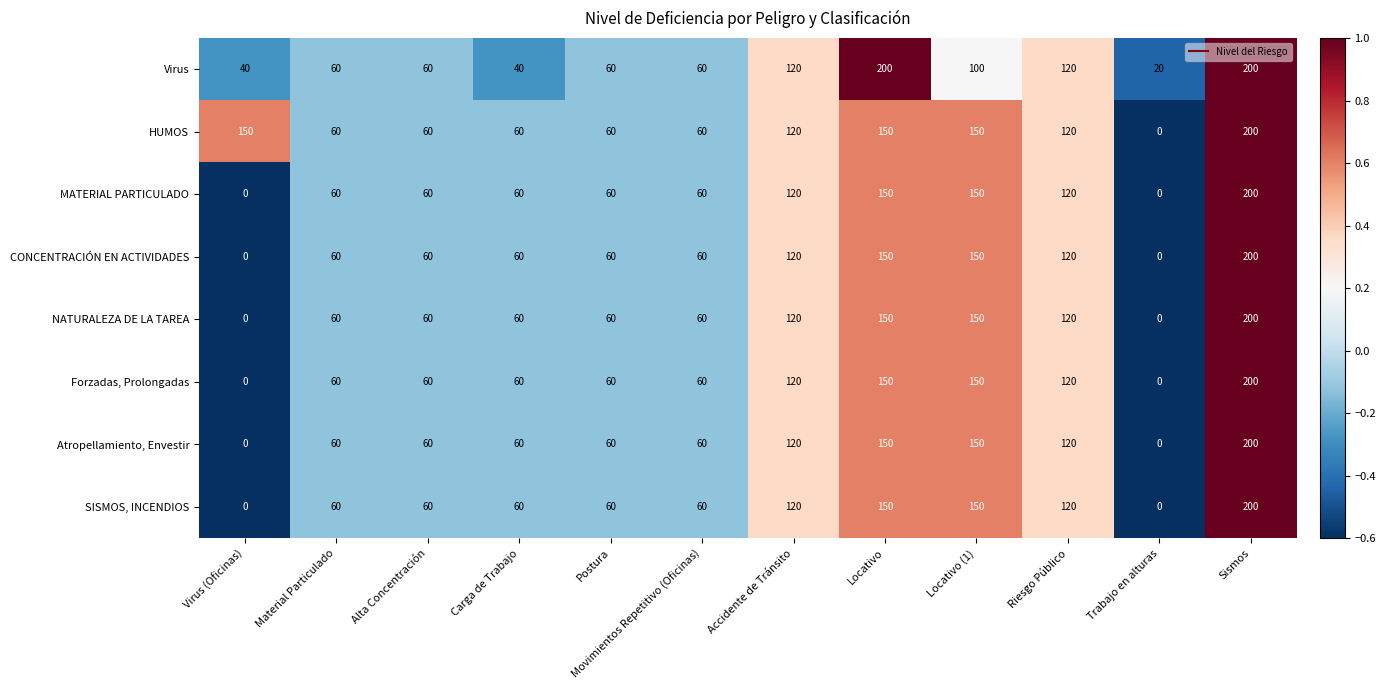

What is the spread (max minus min) of values at Locativo?

50